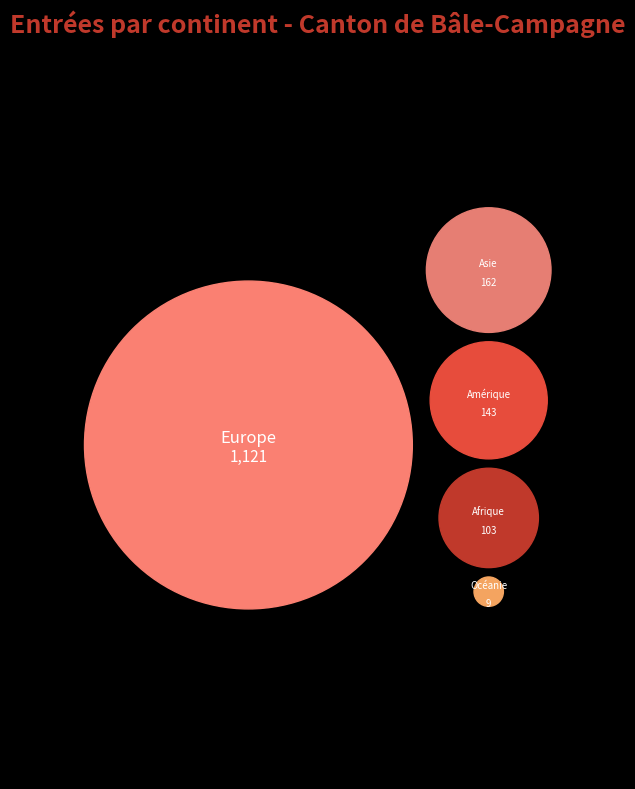

To the nearest percent, what is the difference between the Amérique and Afrique slice percentages?

3%